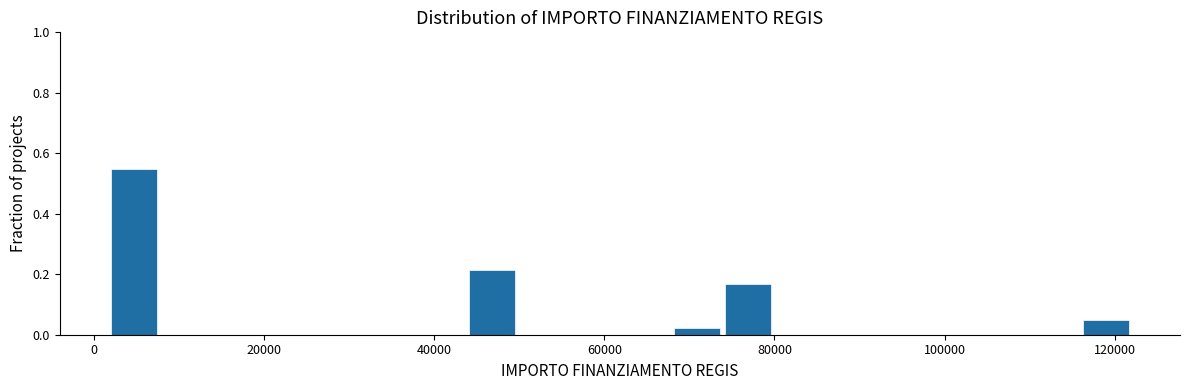

Around what value on the x-axis is the tallest bar? Give the approximate position of its centre, as read against the axis.

4000